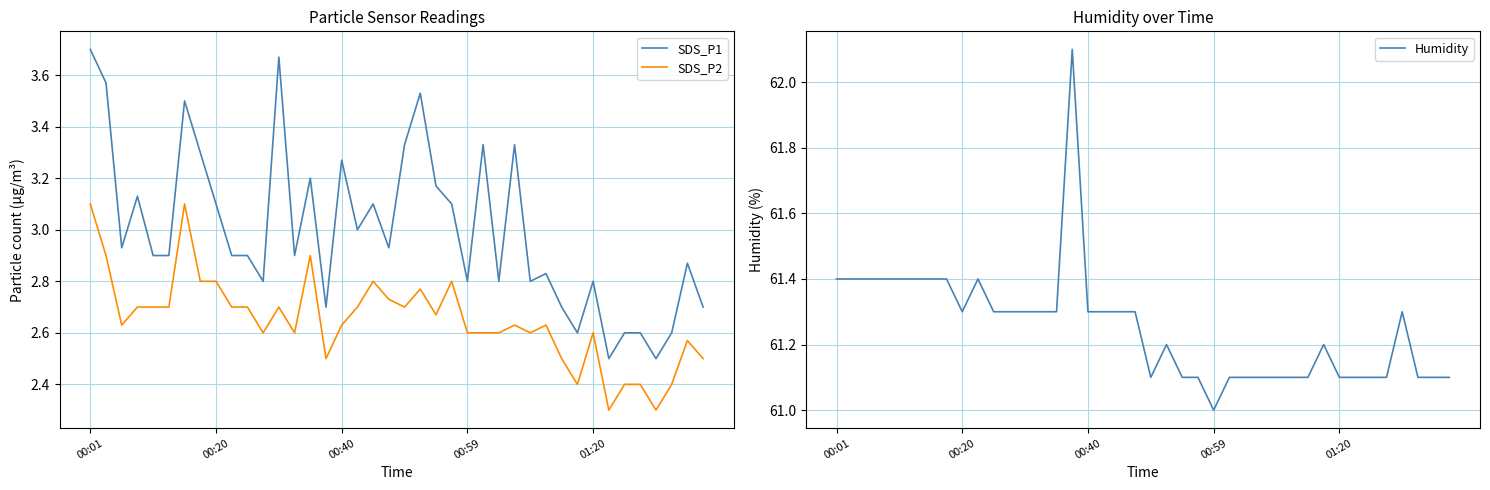

True or false: SDS_P1 and SDS_P2 intersect in this chart.

False